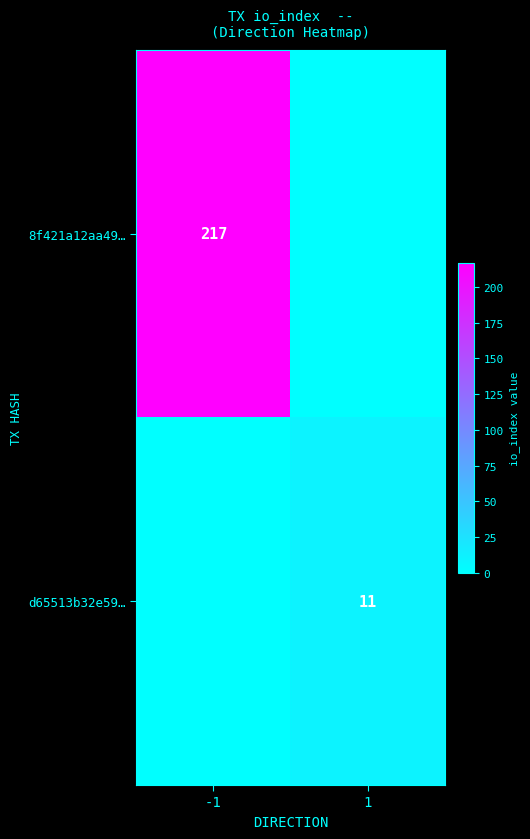

Is it true that 8f421a12aa49… equals 217 at -1?

True